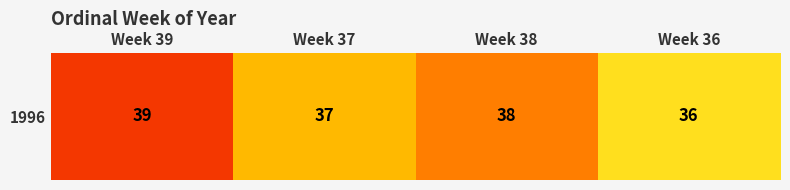

At which category does the chart reach its peak across all series?

Week 39